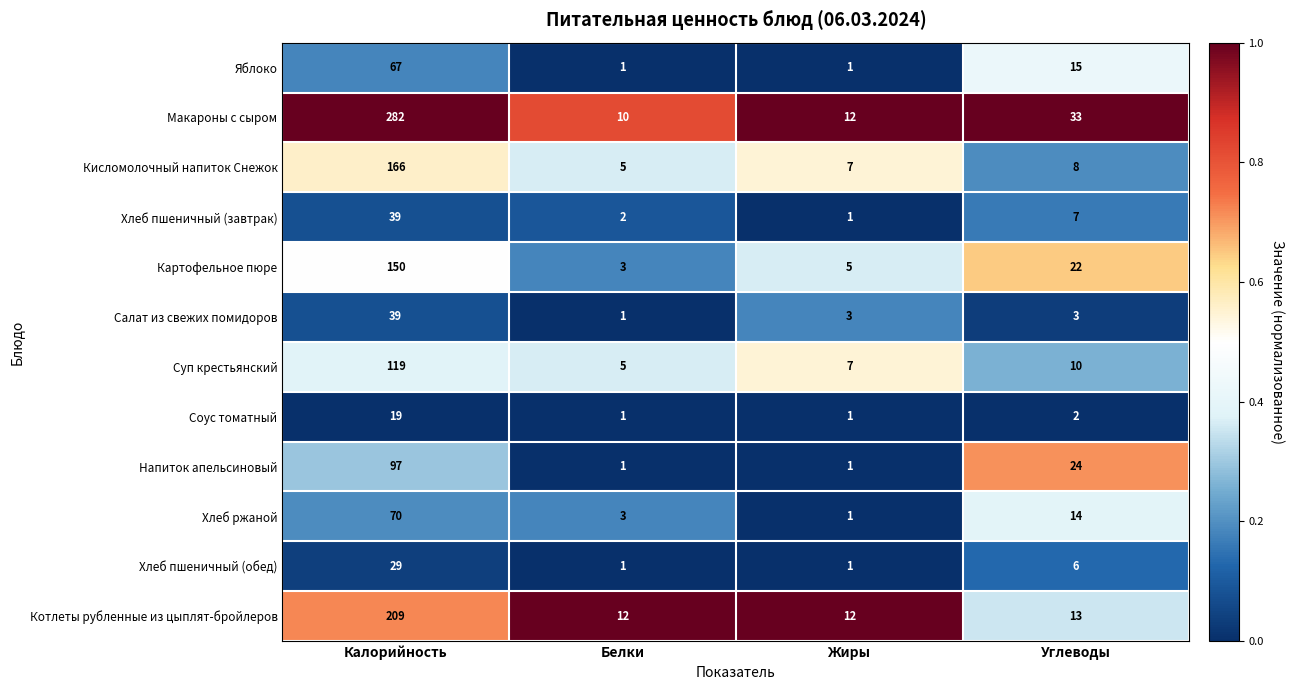

At which category is the sum across all series the highest?

Калорийность